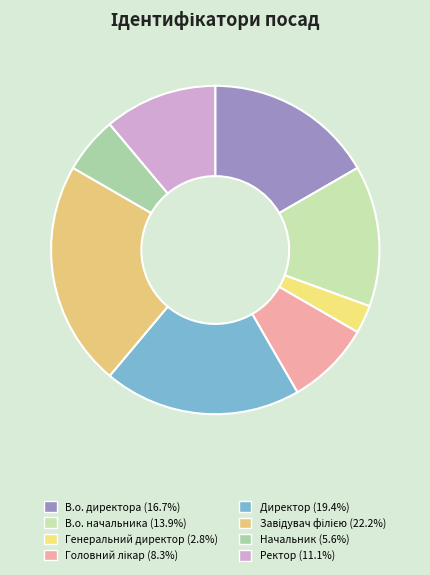

What is the largest slice in the pie chart?

Завідувач філією